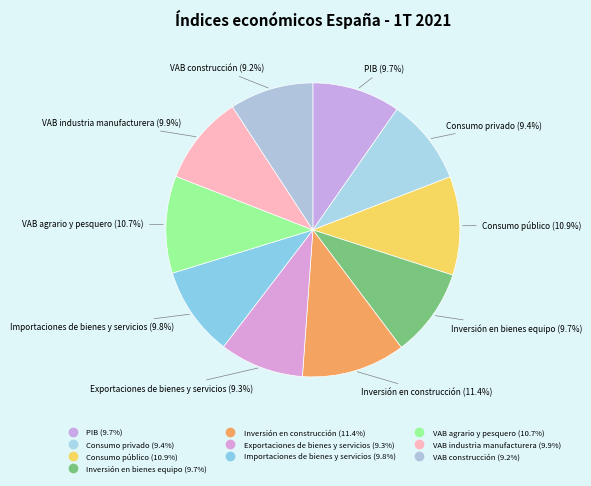

Does Inversión en construcción account for over 50% of the chart?

No